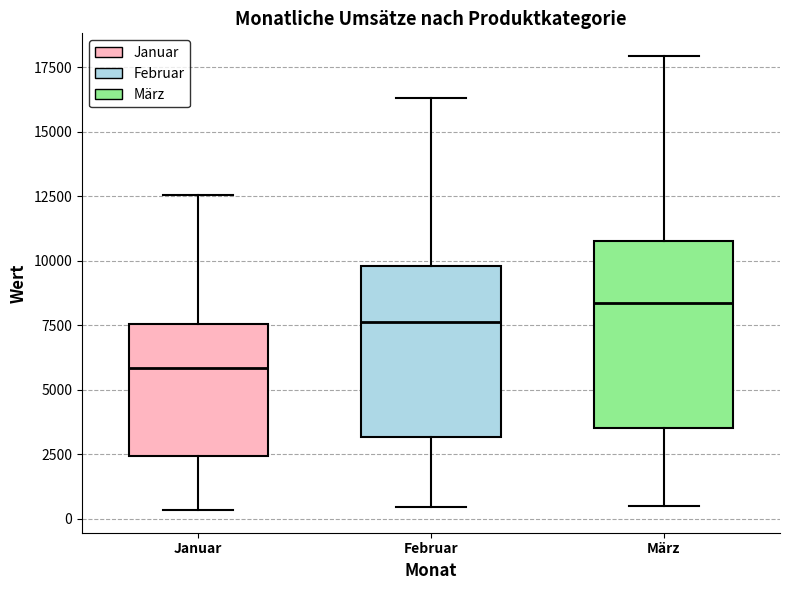

Where does the lower whisker of the box for Februar end on the y-axis? The values are not printed on the chart, so give them approximately, as read against the axis.

500